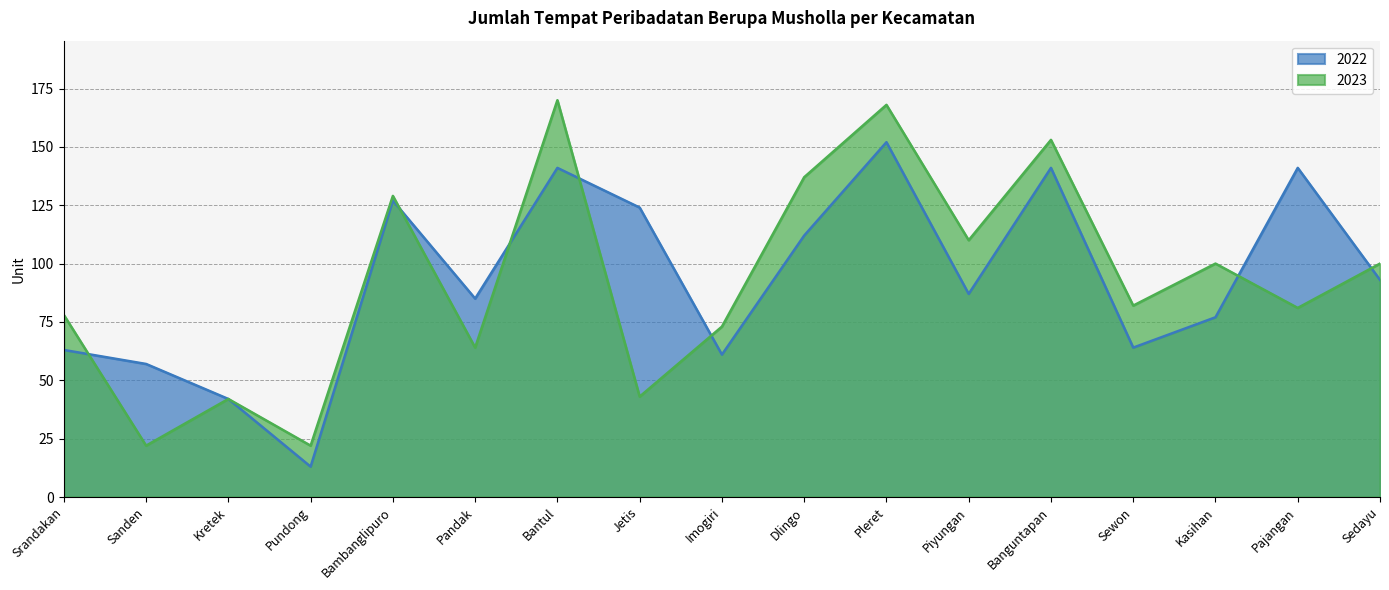

At which category does 2022 reach its first local peak?

Bambanglipuro